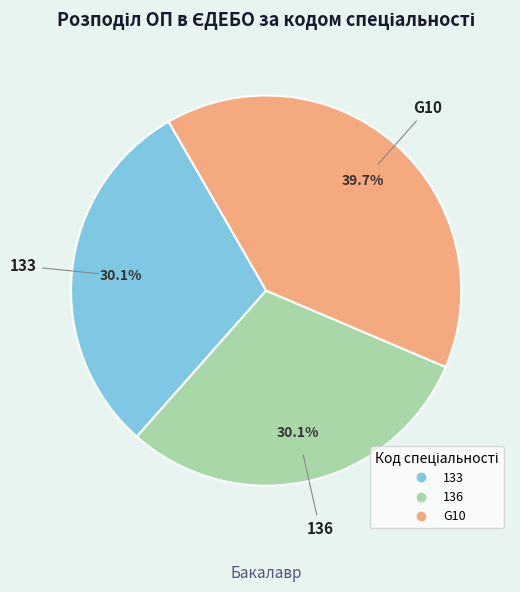

What percentage is the G10 slice, to the nearest percent?

40%